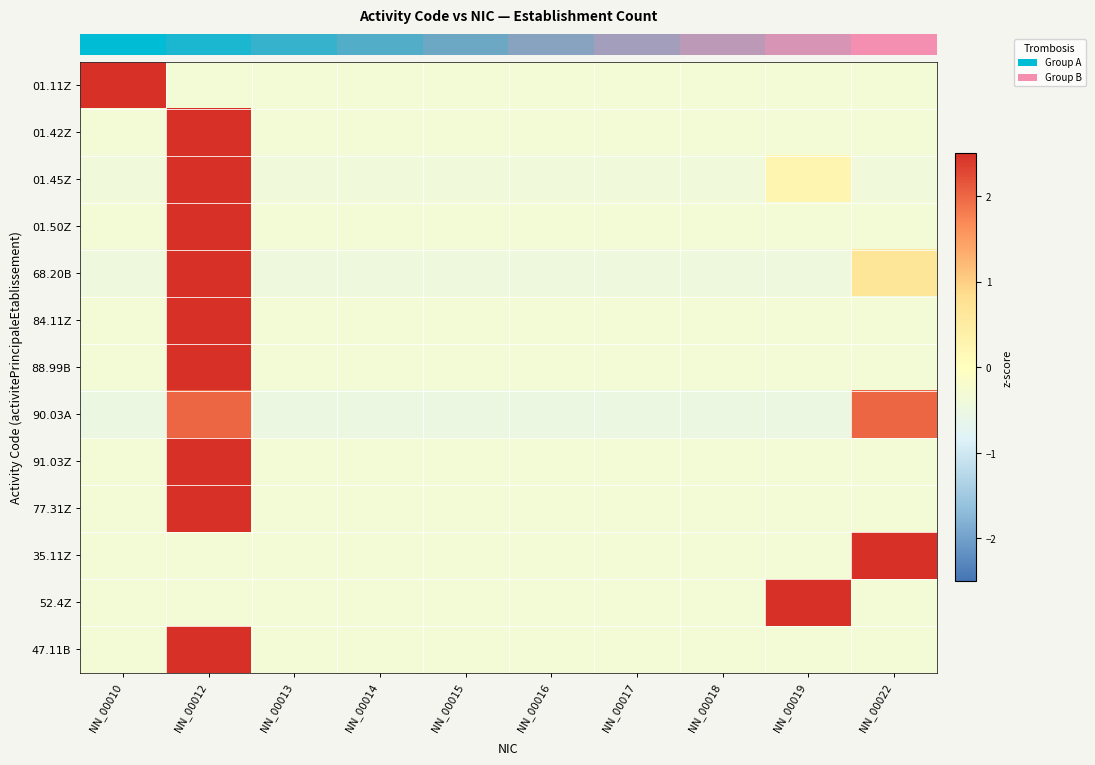

At how many categories does at least one series exceed 1?

4